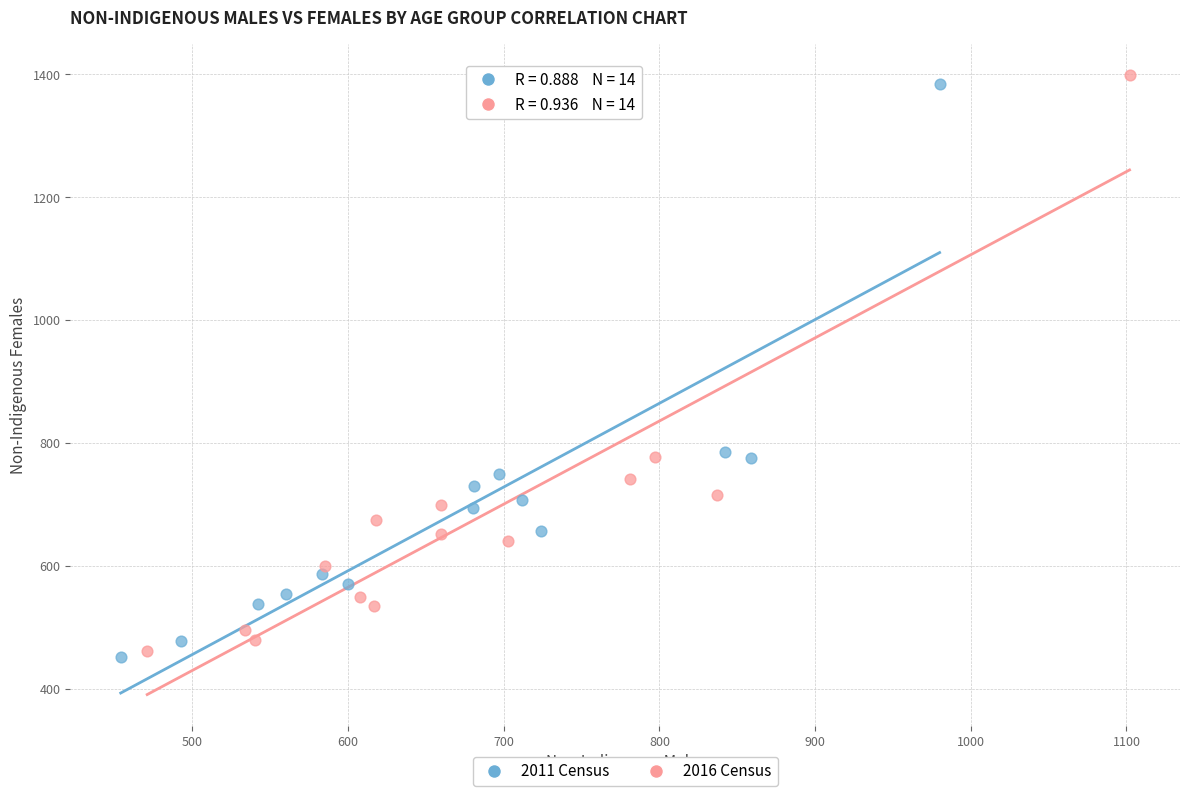

Which series has the widest spread of Y values?

2016 Census